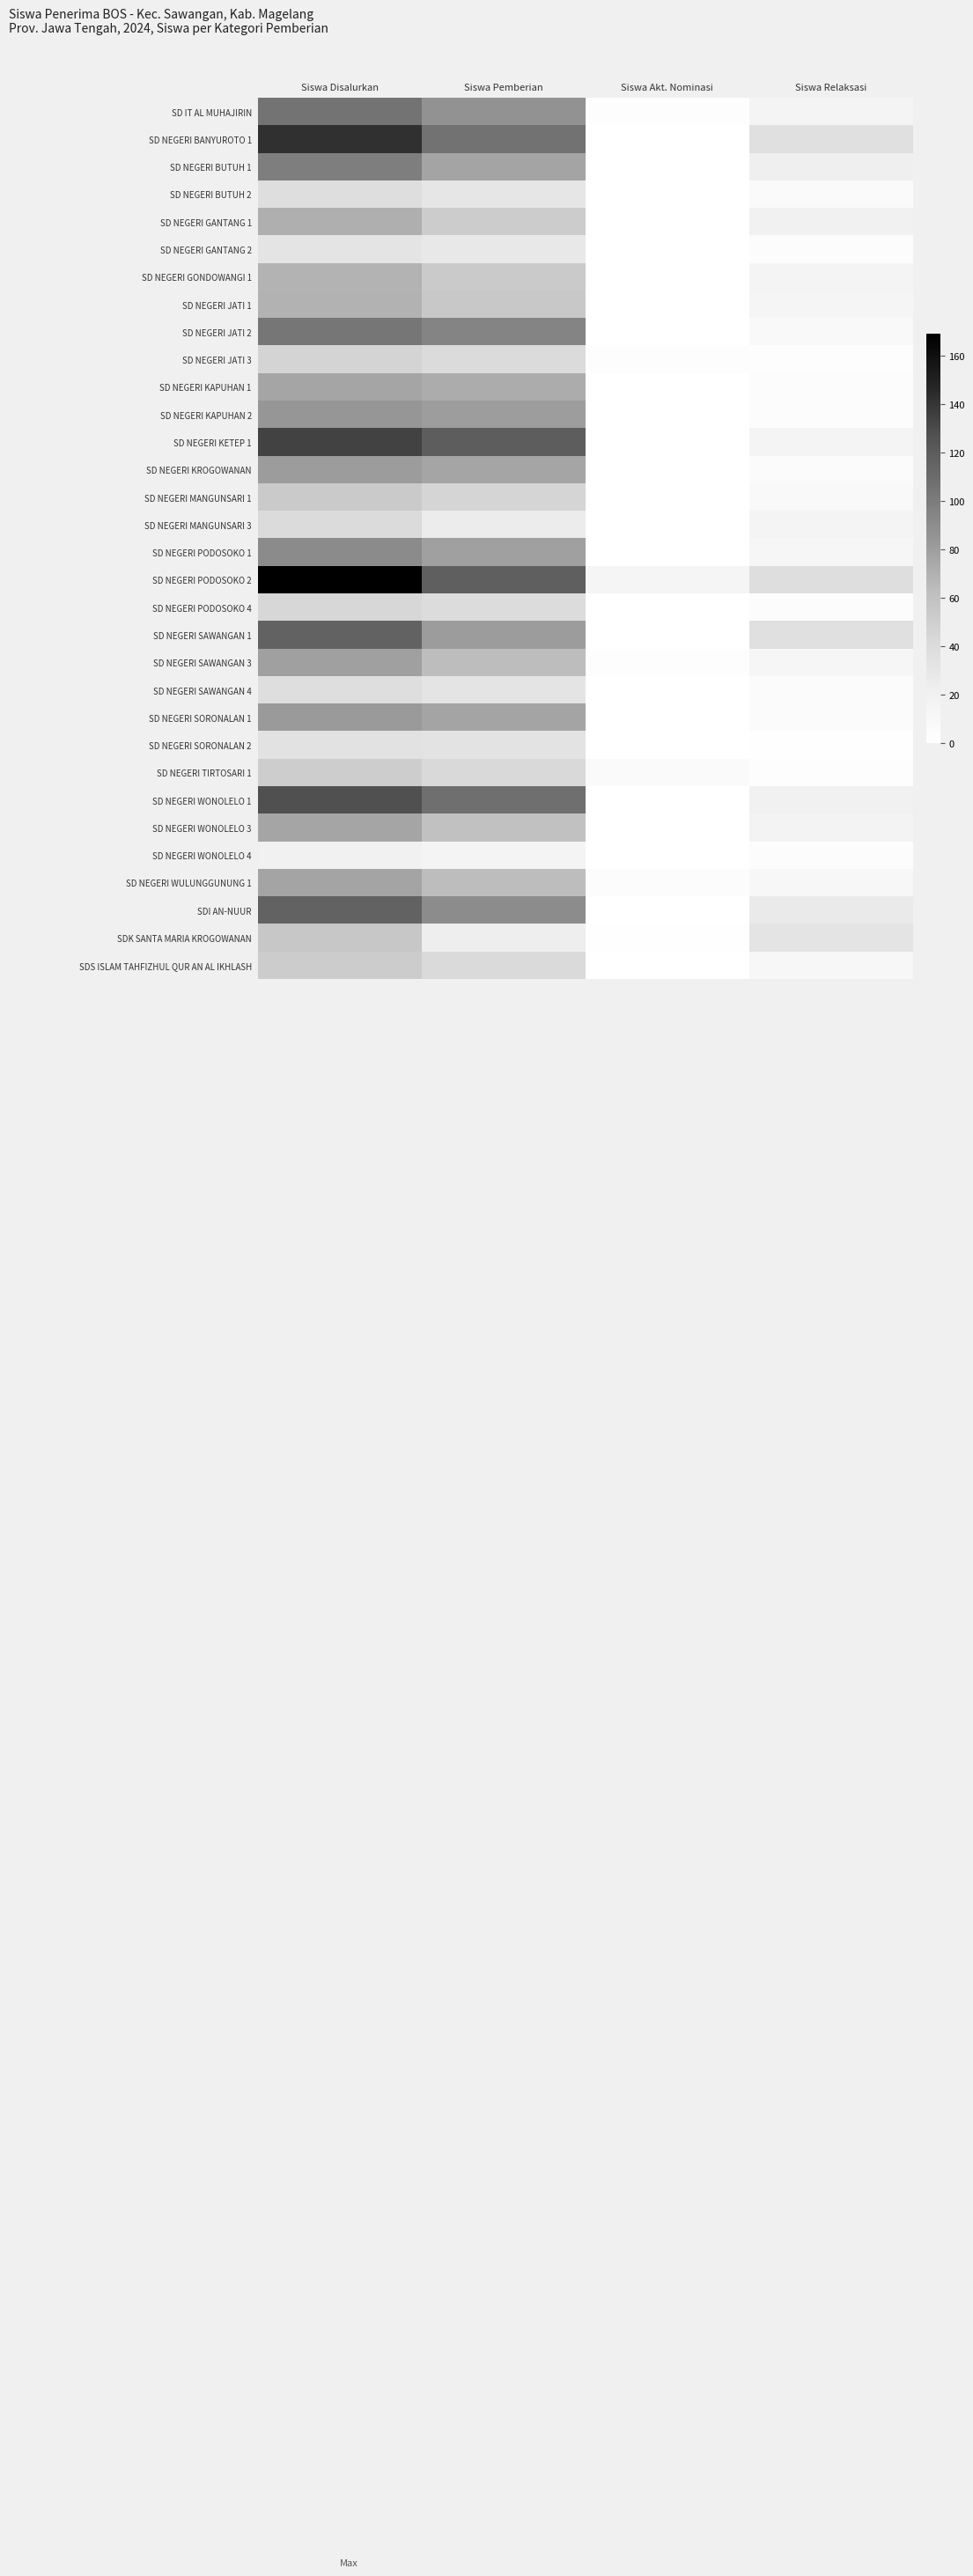

Rank the series by their maximum value, from highest to lowest.

SD NEGERI PODOSOKO 2, SD NEGERI BANYUROTO 1, SD NEGERI KETEP 1, SD NEGERI WONOLELO 1, SD NEGERI SAWANGAN 1, SDI AN-NUUR, SD IT AL MUHAJIRIN, SD NEGERI JATI 2, SD NEGERI BUTUH 1, SD NEGERI PODOSOKO 1, SD NEGERI KAPUHAN 2, SD NEGERI SORONALAN 1, SD NEGERI KROGOWANAN, SD NEGERI SAWANGAN 3, SD NEGERI WULUNGGUNUNG 1, SD NEGERI KAPUHAN 1, SD NEGERI WONOLELO 3, SD NEGERI GANTANG 1, SD NEGERI JATI 1, SD NEGERI GONDOWANGI 1, SDK SANTA MARIA KROGOWANAN, SD NEGERI MANGUNSARI 1, SDS ISLAM TAHFIZHUL QUR AN AL IKHLASH, SD NEGERI TIRTOSARI 1, SD NEGERI JATI 3, SD NEGERI PODOSOKO 4, SD NEGERI MANGUNSARI 3, SD NEGERI BUTUH 2, SD NEGERI SAWANGAN 4, SD NEGERI SORONALAN 2, SD NEGERI GANTANG 2, SD NEGERI WONOLELO 4